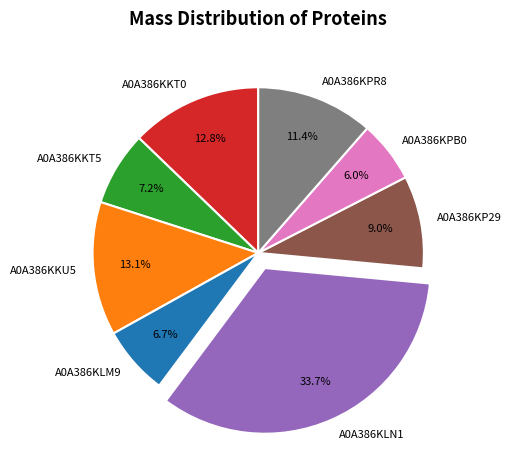

What is the ratio of the value at A0A386KPB0 to the value at A0A386KLM9?

0.9